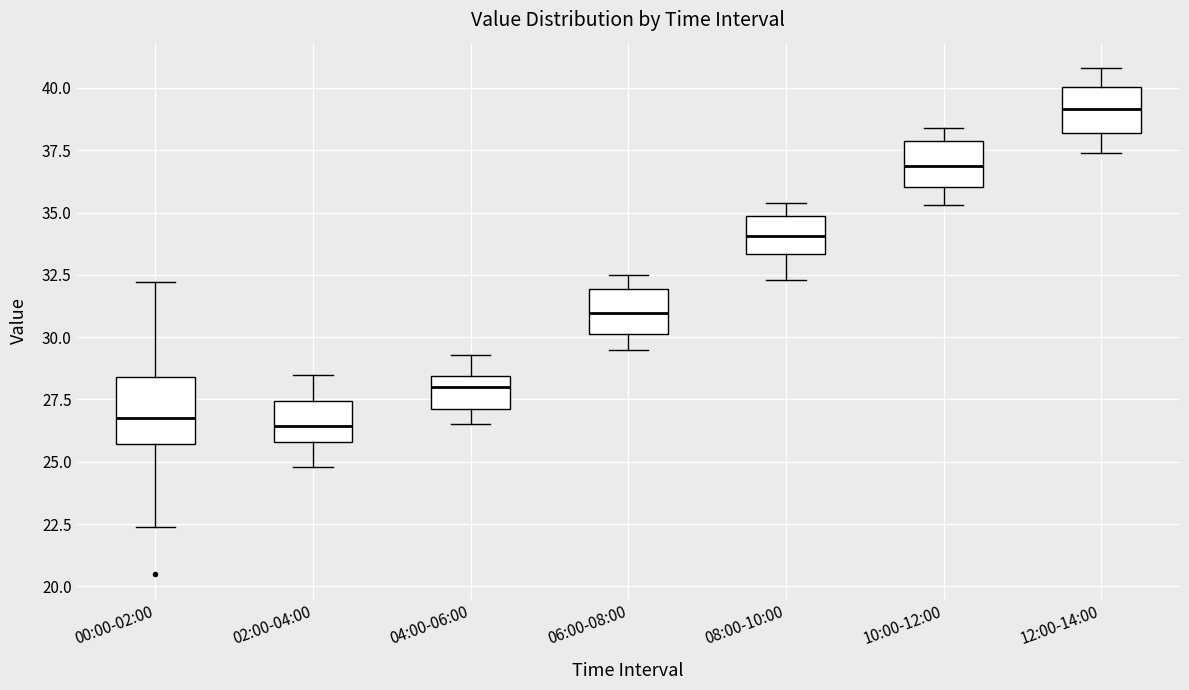

Which box has the highest median line?

12:00-14:00